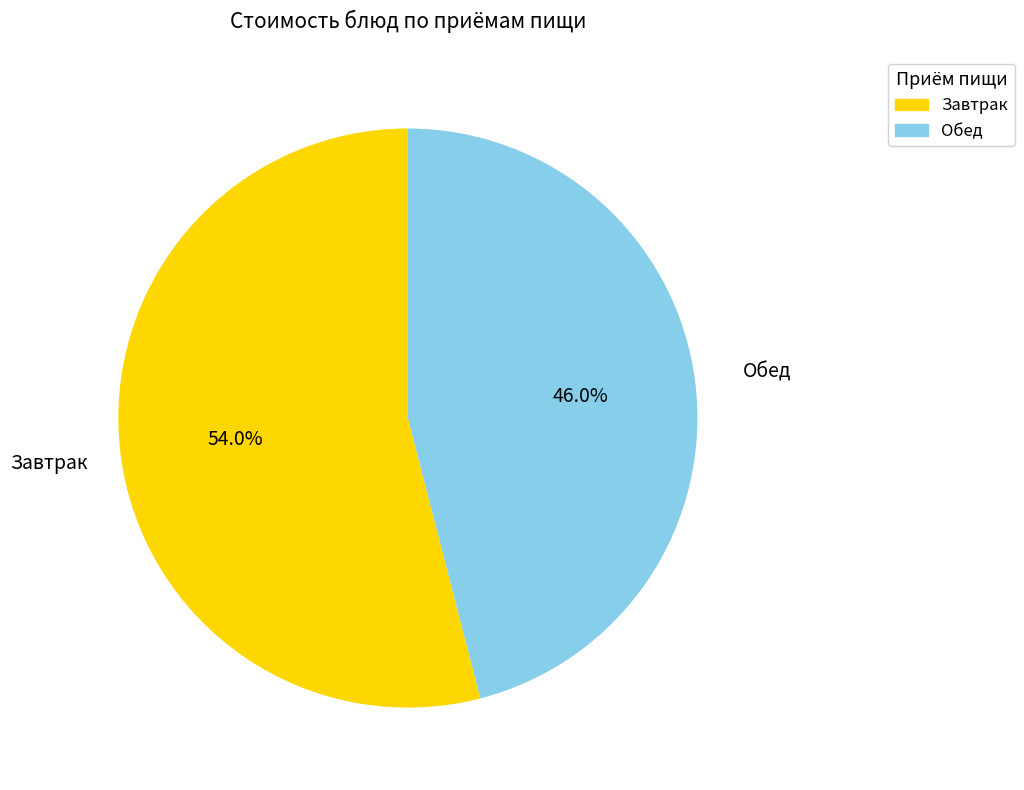

Does any single category account for the majority?

Yes